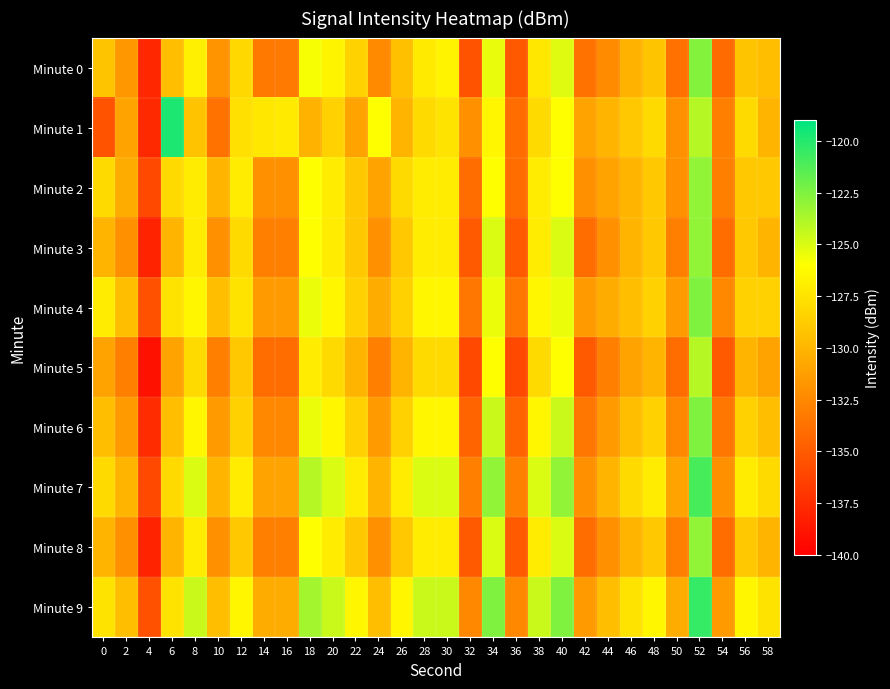

Reading right to left, list all the values displayed in this chart.

Minute 0: 58=-129.5	56=-129.2	54=-134.1	52=-122.6	50=-133.7	48=-129.2	46=-130.1	44=-132.4	42=-133.7	40=-125.1	38=-127.3	36=-135.1	34=-125.4	32=-135.4	30=-126.6	28=-127.1	26=-129.4	24=-132.4	22=-128.4	20=-126.6	18=-125.8	16=-133.3	14=-133.3	12=-128.1	10=-131.9	8=-126.8	6=-129.5	4=-137.8	2=-131.7	0=-129.2
Minute 1: 58=-130.0	56=-128.0	54=-133.0	52=-124.0	50=-132.0	48=-128.0	46=-129.0	44=-130.0	42=-131.0	40=-126.0	38=-128.0	36=-134.0	34=-126.5	32=-132.0	30=-127.5	28=-128.0	26=-130.0	24=-126.0	22=-131.0	20=-128.5	18=-130.2	16=-127.1	14=-127.3	12=-127.7	10=-133.7	8=-129.3	6=-119.8	4=-137.7	2=-131.0	0=-135.4
Minute 2: 58=-129.0	56=-129.0	54=-133.0	52=-123.0	50=-132.0	48=-129.0	46=-130.0	44=-131.0	42=-132.0	40=-126.0	38=-127.0	36=-134.0	34=-126.0	32=-134.0	30=-127.0	28=-127.0	26=-128.0	24=-131.0	22=-129.0	20=-127.0	18=-126.0	16=-132.0	14=-132.0	12=-127.0	10=-130.0	8=-127.0	6=-128.0	4=-136.0	2=-130.5	0=-128.0
Minute 3: 58=-130.0	56=-129.0	54=-134.0	52=-123.0	50=-133.0	48=-129.0	46=-130.0	44=-132.0	42=-134.0	40=-125.0	38=-127.0	36=-135.0	34=-125.0	32=-135.0	30=-127.0	28=-127.0	26=-129.0	24=-132.0	22=-129.0	20=-127.0	18=-126.0	16=-133.0	14=-133.0	12=-128.0	10=-132.0	8=-127.0	6=-130.0	4=-138.0	2=-132.0	0=-130.0
Minute 4: 58=-128.5	56=-128.5	54=-132.5	52=-122.5	50=-131.5	48=-128.5	46=-129.5	44=-130.5	42=-131.5	40=-125.5	38=-126.5	36=-133.5	34=-125.5	32=-133.5	30=-126.5	28=-126.5	26=-128.5	24=-130.5	22=-128.5	20=-126.5	18=-125.5	16=-131.5	14=-131.5	12=-127.5	10=-129.5	8=-126.5	6=-127.5	4=-135.5	2=-129.5	0=-127.0
Minute 5: 58=-131.0	56=-130.0	54=-135.0	52=-124.0	50=-134.0	48=-130.0	46=-131.0	44=-133.0	42=-135.0	40=-126.0	38=-128.0	36=-136.0	34=-126.0	32=-136.0	30=-128.0	28=-128.0	26=-130.0	24=-133.0	22=-130.0	20=-128.0	18=-127.0	16=-134.0	14=-134.0	12=-129.0	10=-133.0	8=-128.0	6=-131.0	4=-139.0	2=-133.0	0=-131.0
Minute 6: 58=-129.5	56=-128.5	54=-133.5	52=-122.5	50=-132.5	48=-128.5	46=-129.5	44=-131.5	42=-133.5	40=-124.5	38=-126.5	36=-134.5	34=-124.5	32=-134.5	30=-126.5	28=-126.5	26=-128.5	24=-131.5	22=-128.5	20=-126.5	18=-125.5	16=-132.5	14=-132.5	12=-128.5	10=-131.5	8=-126.5	6=-129.5	4=-137.5	2=-131.5	0=-129.5
Minute 7: 58=-128.0	56=-127.0	54=-132.0	52=-121.0	50=-131.0	48=-127.0	46=-128.0	44=-130.0	42=-132.0	40=-123.0	38=-125.0	36=-133.0	34=-123.0	32=-133.0	30=-125.0	28=-125.0	26=-127.0	24=-130.0	22=-127.0	20=-125.0	18=-124.0	16=-131.0	14=-131.0	12=-127.0	10=-130.0	8=-125.0	6=-128.0	4=-136.0	2=-130.0	0=-128.0
Minute 8: 58=-130.0	56=-129.0	54=-134.0	52=-123.0	50=-133.0	48=-129.0	46=-130.0	44=-132.0	42=-134.0	40=-125.0	38=-127.0	36=-135.0	34=-125.0	32=-135.0	30=-127.0	28=-127.0	26=-129.0	24=-132.0	22=-129.0	20=-127.0	18=-126.0	16=-133.0	14=-133.0	12=-129.0	10=-132.0	8=-127.0	6=-130.0	4=-138.0	2=-132.0	0=-130.0
Minute 9: 58=-127.5	56=-126.5	54=-131.5	52=-120.5	50=-130.5	48=-126.5	46=-127.5	44=-129.5	42=-131.5	40=-122.5	38=-124.5	36=-132.5	34=-122.5	32=-132.5	30=-124.5	28=-124.5	26=-126.5	24=-129.5	22=-126.5	20=-124.5	18=-123.5	16=-130.5	14=-130.5	12=-126.5	10=-129.5	8=-124.5	6=-127.5	4=-135.5	2=-129.5	0=-127.5